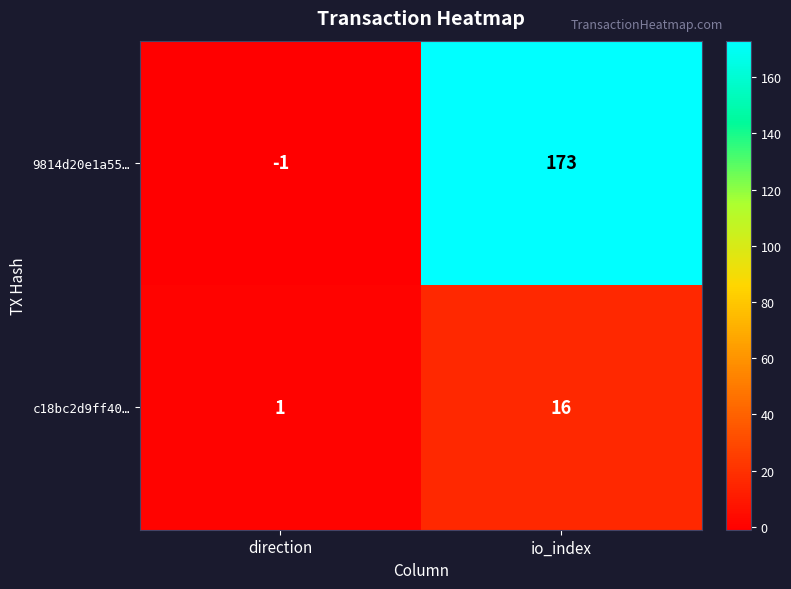

Reading right to left, list all the values displayed in this chart.

9814d20e1a55…: io_index=173	direction=-1
c18bc2d9ff40…: io_index=16	direction=1